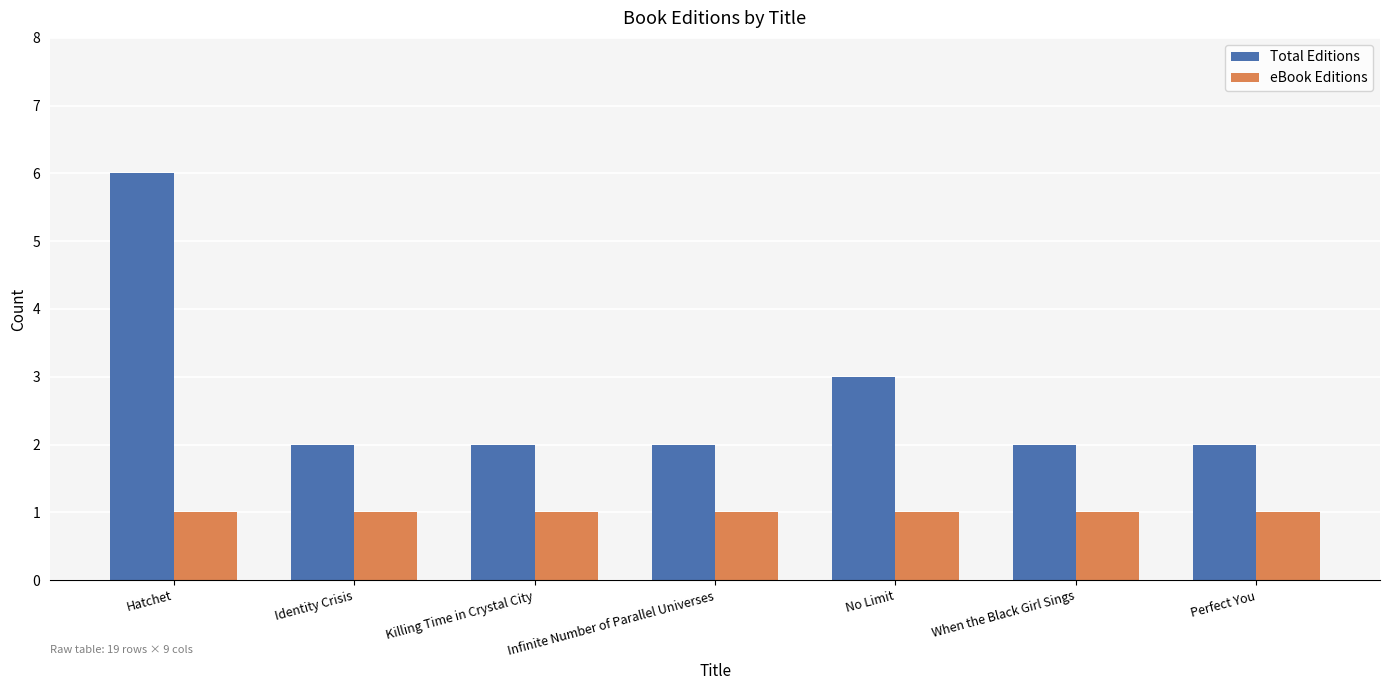

Which series has the widest spread of values?

Total Editions